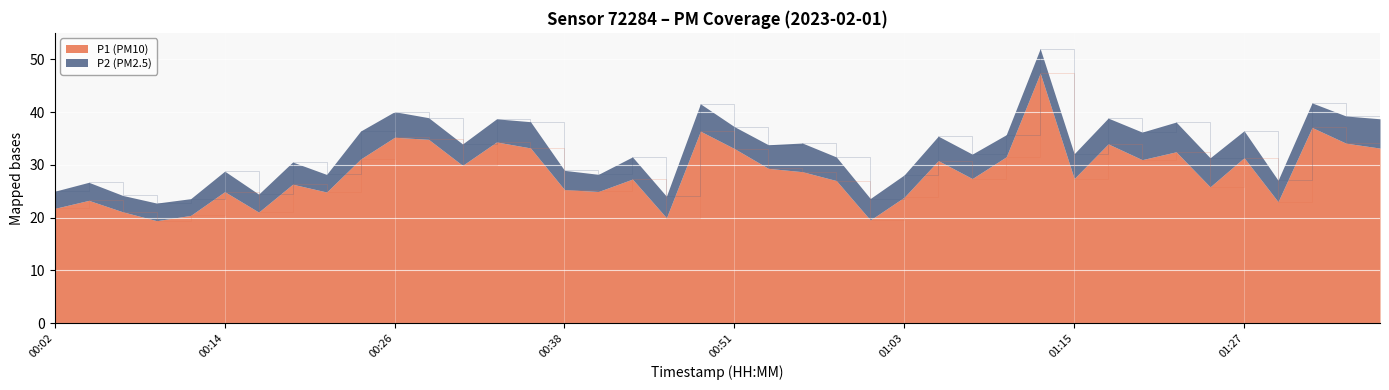

What is the highest value of the P1 (PM10) series?

47.4